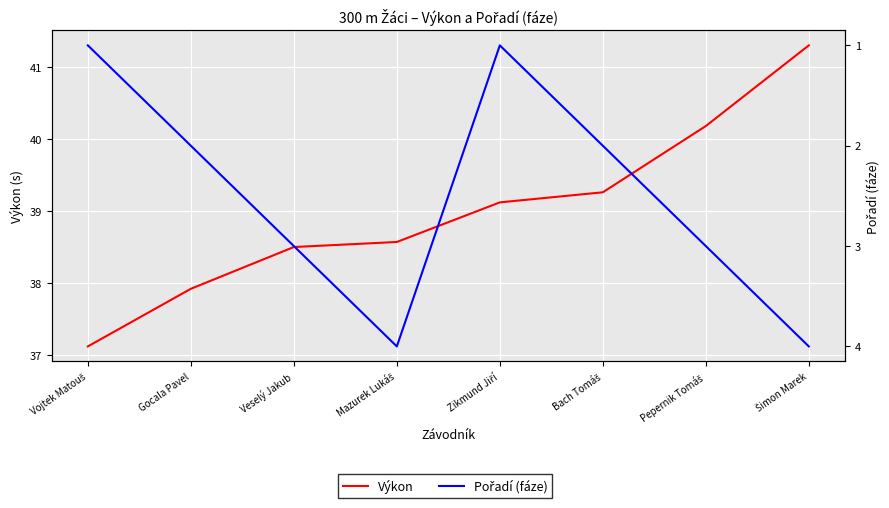

What is the average value of the Pořadí (fáze) series?

2.5